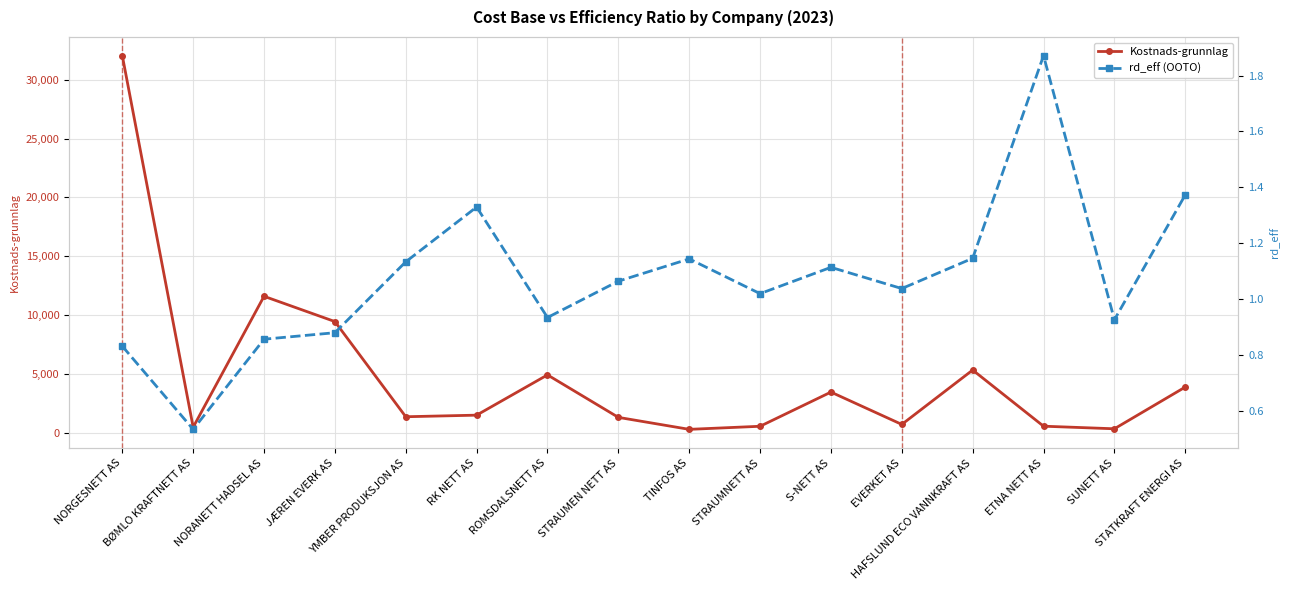

What are all the series names shown in the legend?

Kostnads-grunnlag, rd_eff (OOTO)